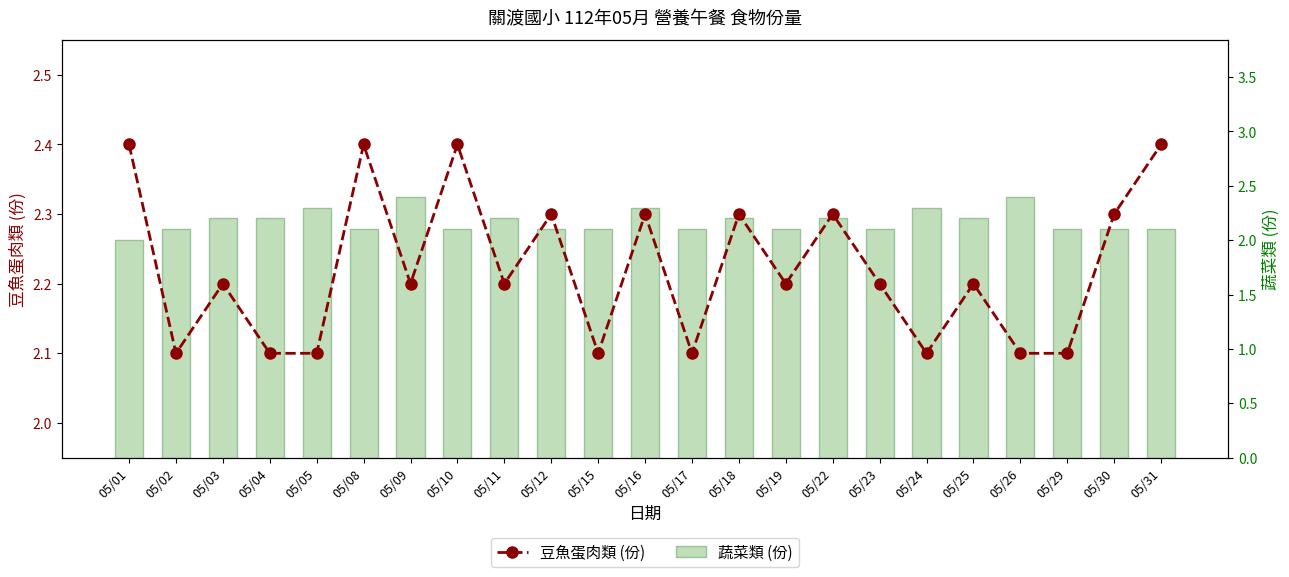

Is the value of 豆魚蛋肉類 (份) at 05/26 greater than the value of 蔬菜類 (份) at 05/30?

No